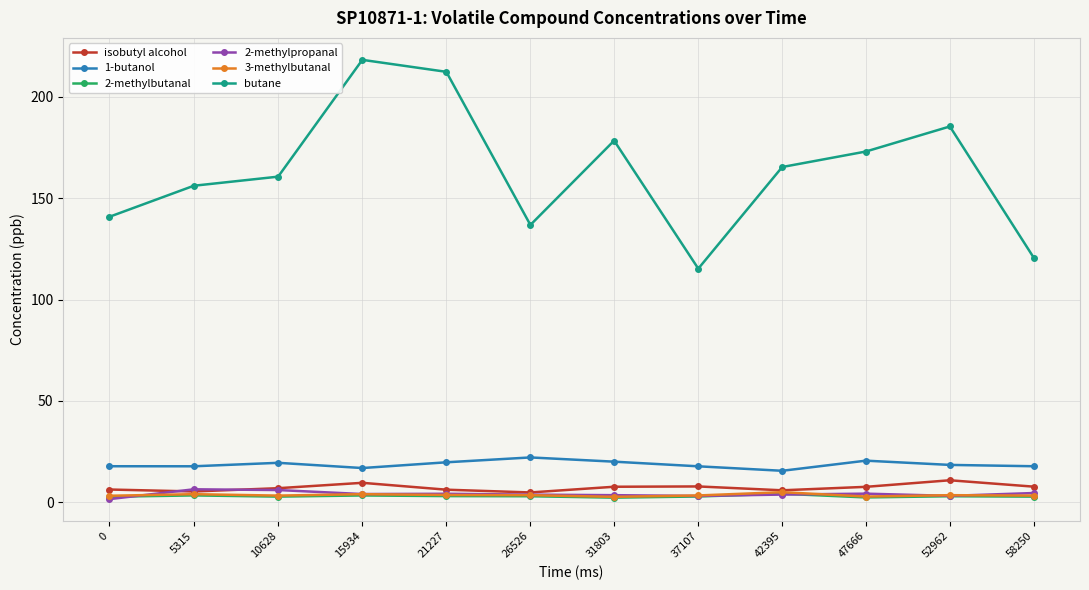

Between 10628 and 21227, which series saw the biggest shift?

butane